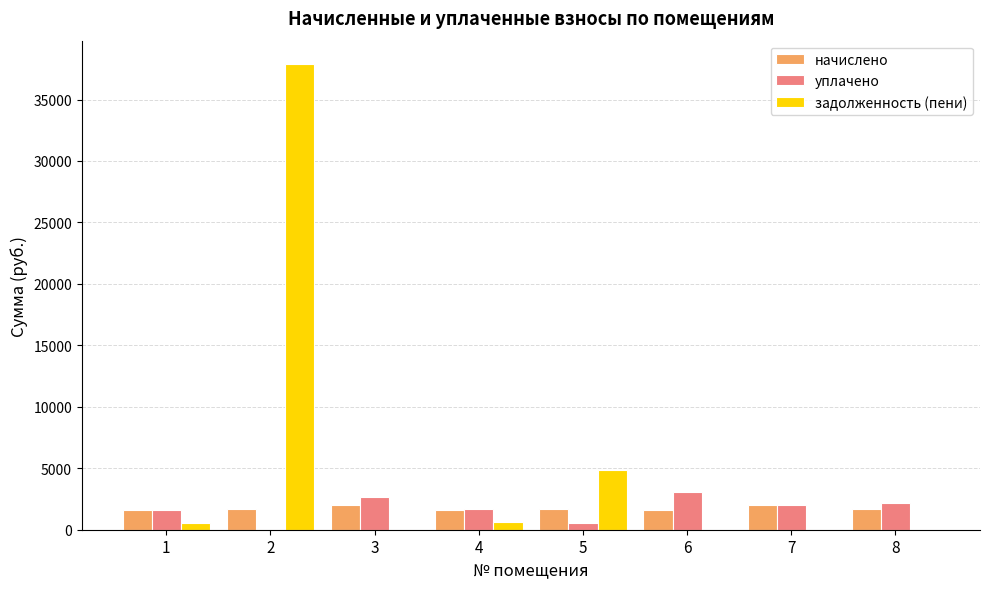

At which category does the chart reach its peak across all series?

2